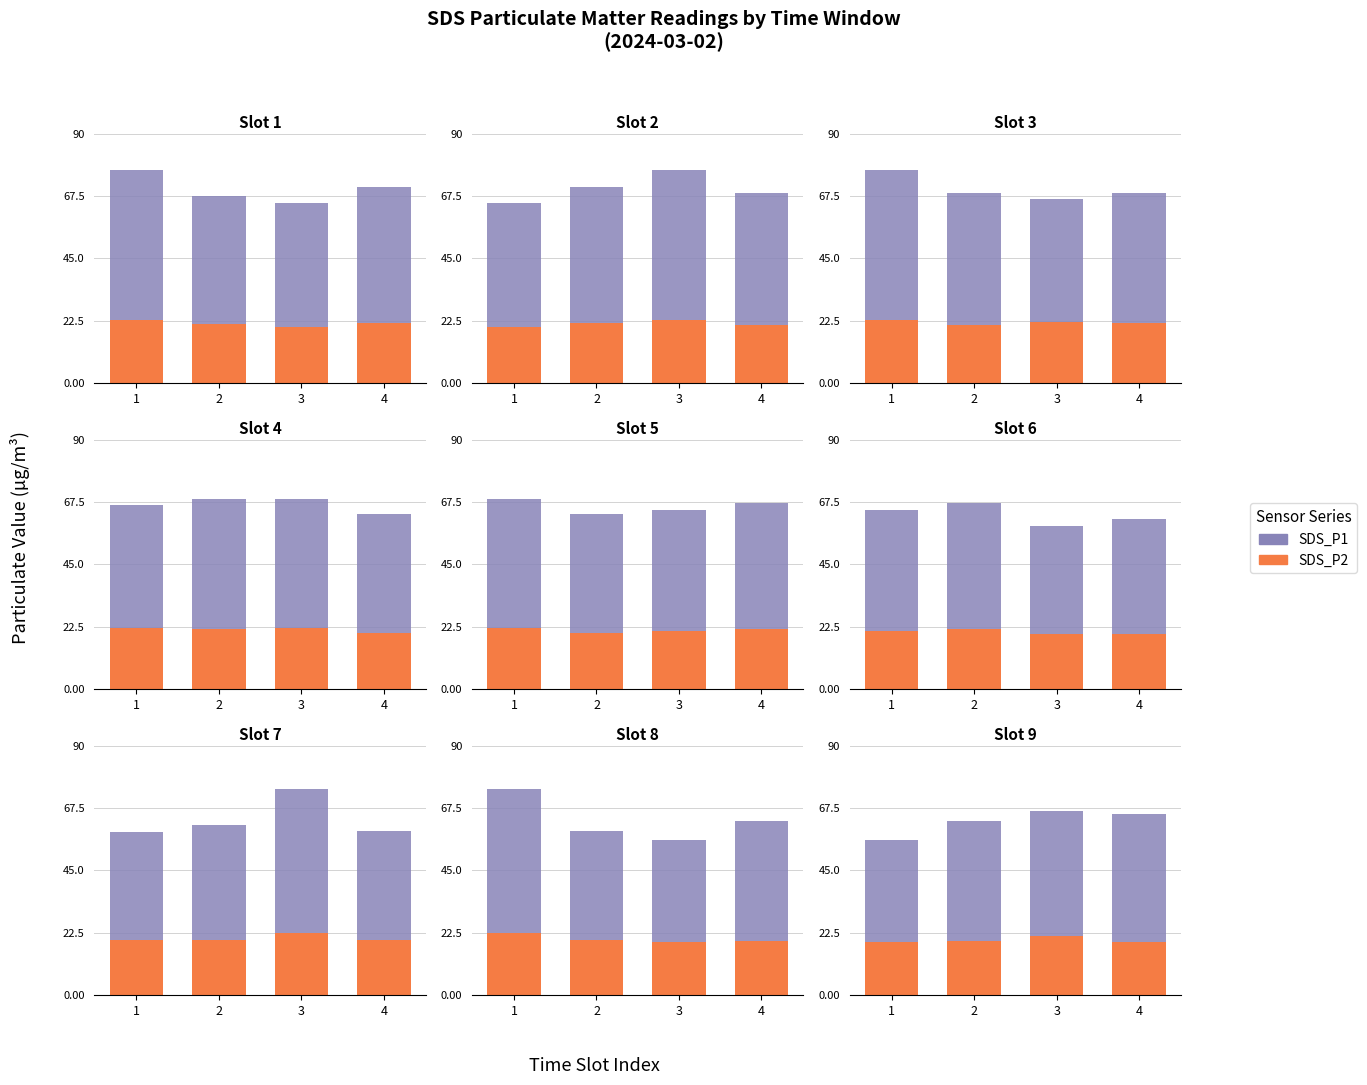

What is the value of the SDS_P2 (support) bar at the 2nd from the left?

19.6